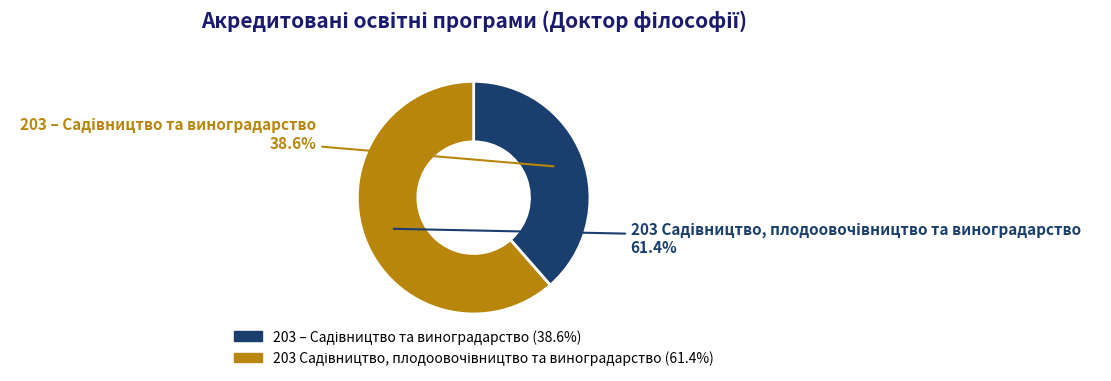

Does any single category account for the majority?

Yes